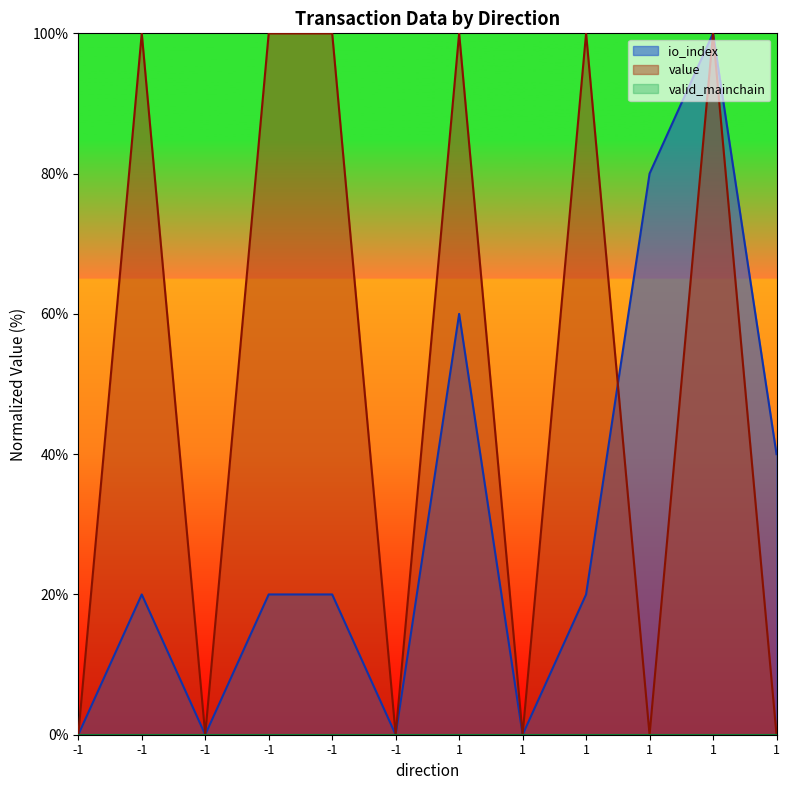

Reading left to right, what are all the values shown in this chart?

io_index: -1=0	-1=20	-1=0	-1=20	-1=20	-1=0	1=60	1=0	1=20	1=80	1=100	1=40
value: -1=0	-1=100	-1=0	-1=100	-1=100	-1=0	1=100	1=0	1=100	1=0	1=100	1=0